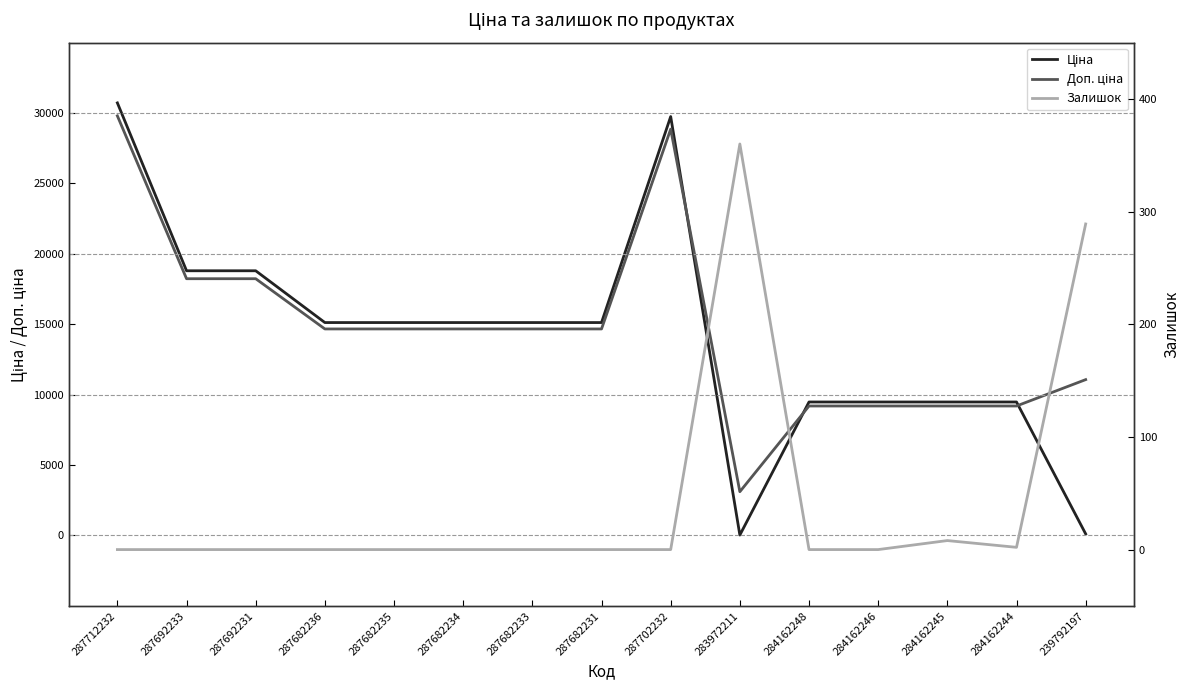

Read the Ціна value at 284162248.

9480.1